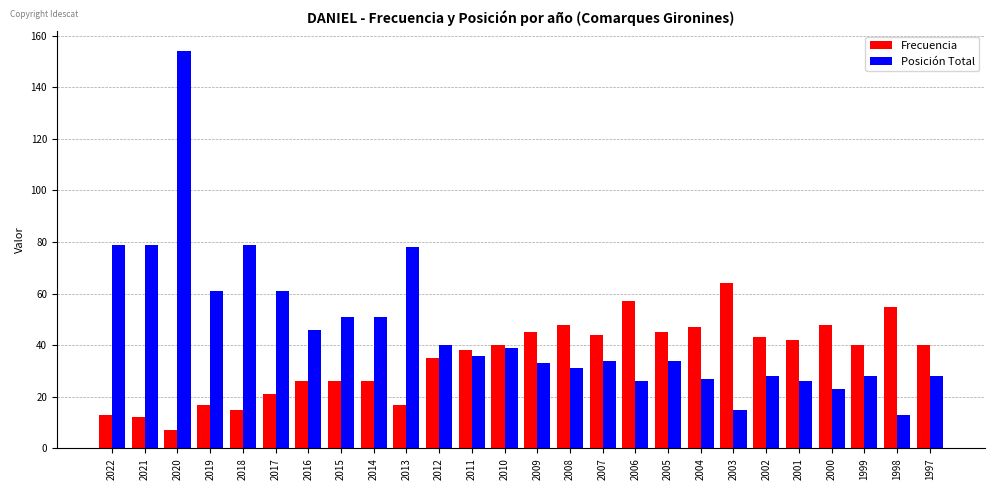

How many data points does each series have?

26